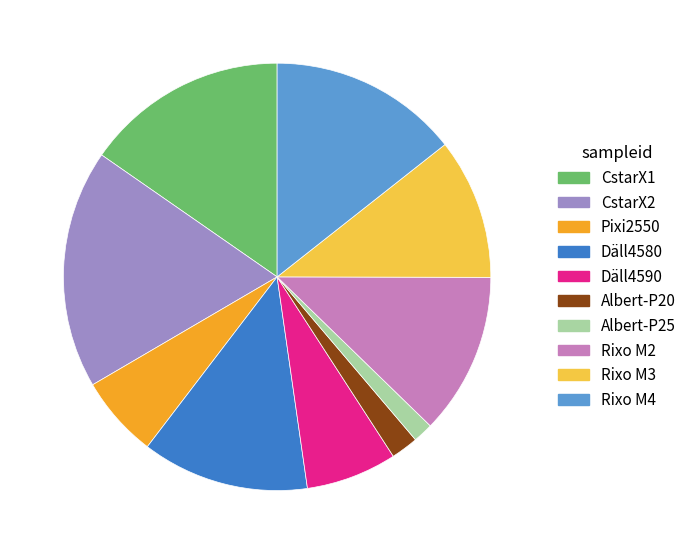

Is the sum of Albert-P20 and CstarX1 greater than half?

No